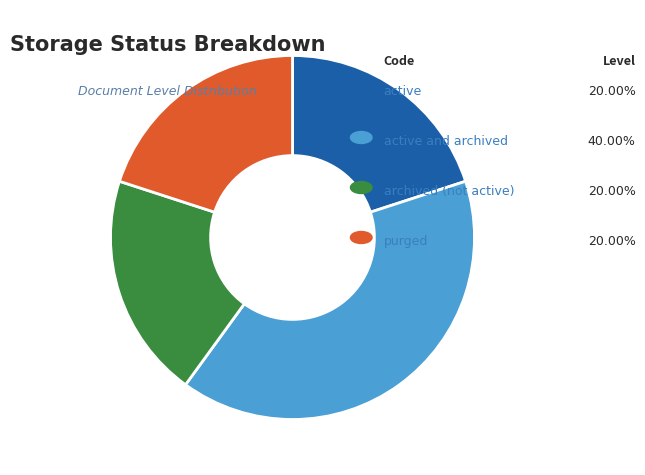

Is there any slice that represents more than half of the pie?

No